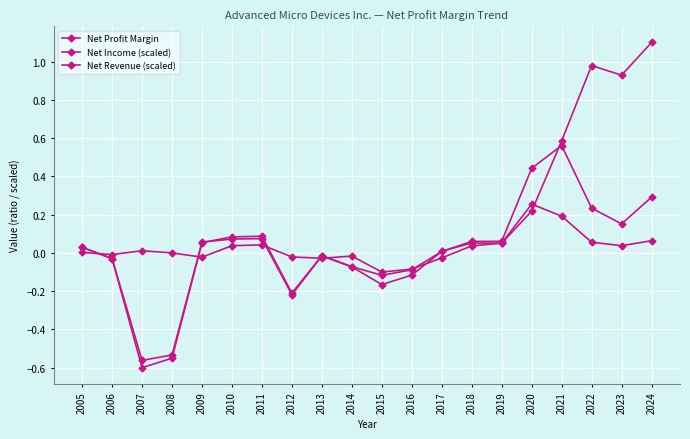

In Net Revenue (scaled), how many points are lower than both neighbors (excluding endpoints)?

5